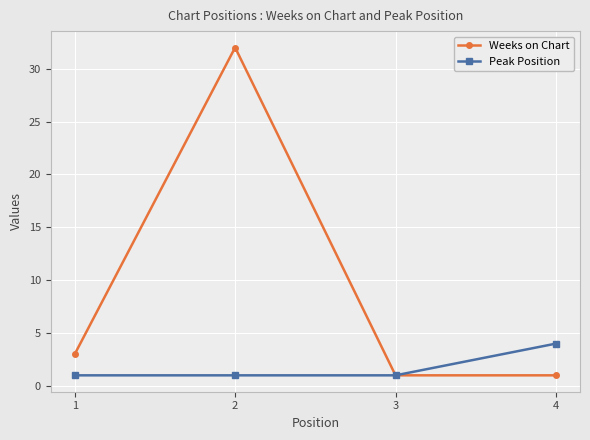

Reading left to right, what are all the values shown in this chart?

Weeks on Chart: 3	32	1	1
Peak Position: 1	1	1	4